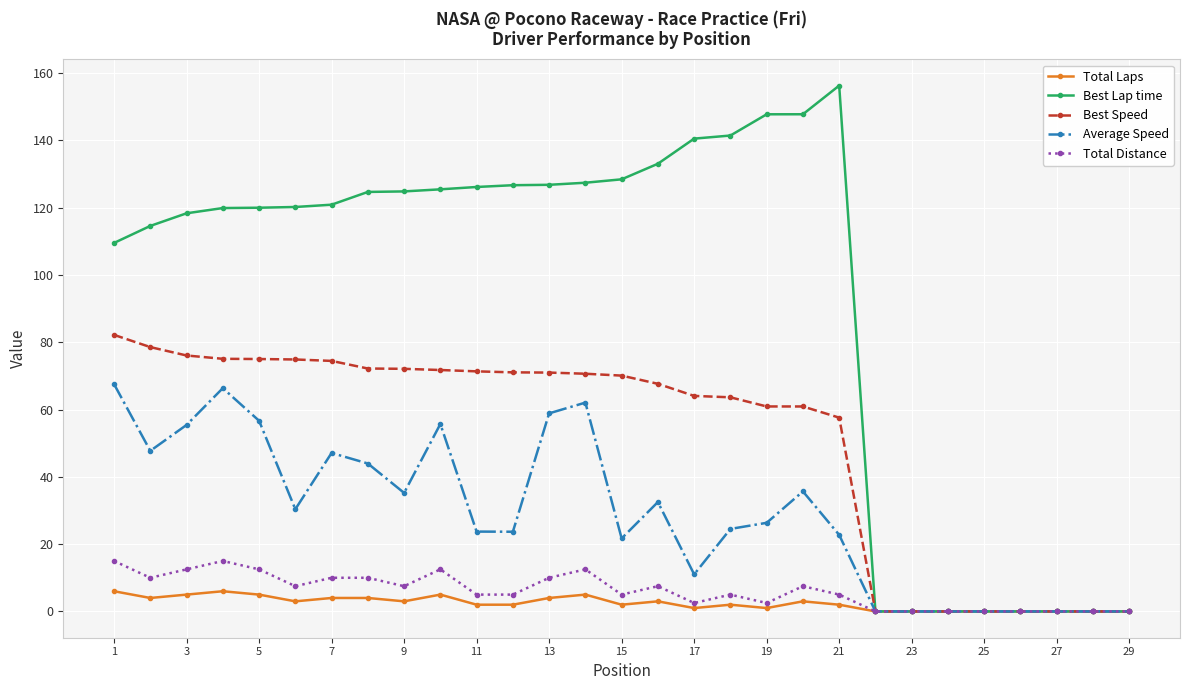

What is the difference between the maximum and minimum values in the Total Laps series?

6.0